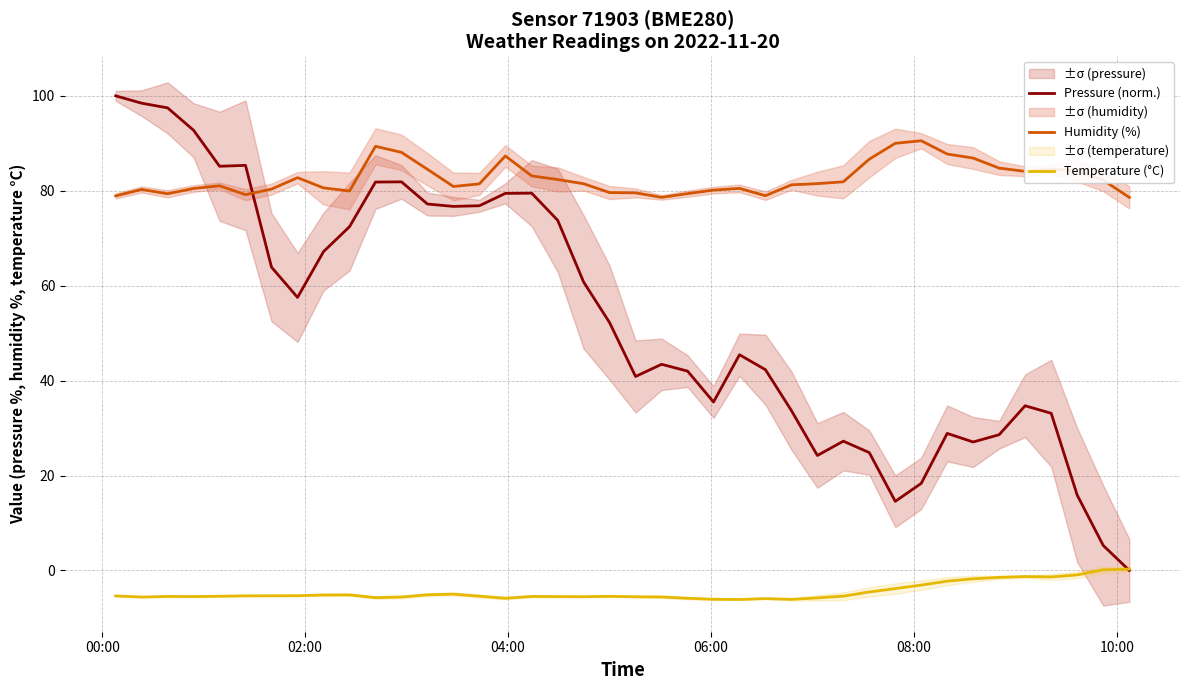

True or false: Humidity (%) and Pressure (norm.) cross at least once.

True